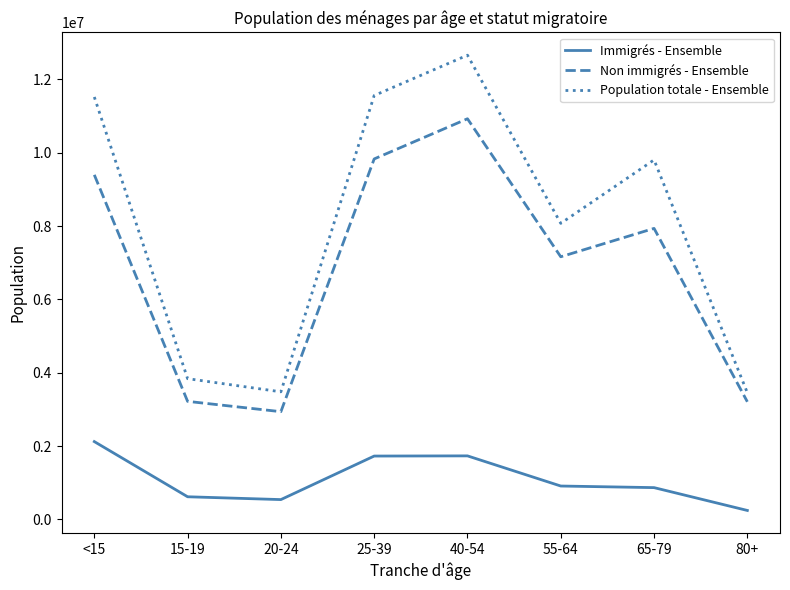

How many distinct data groups are displayed?

3